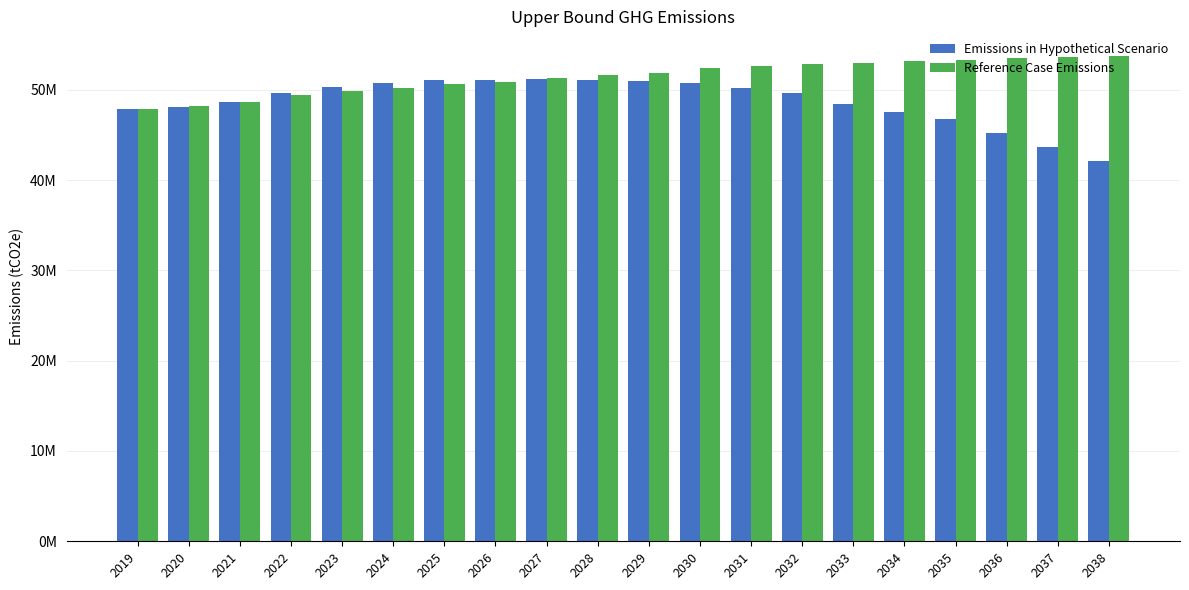

At which category is the sum across all series the highest?

2030